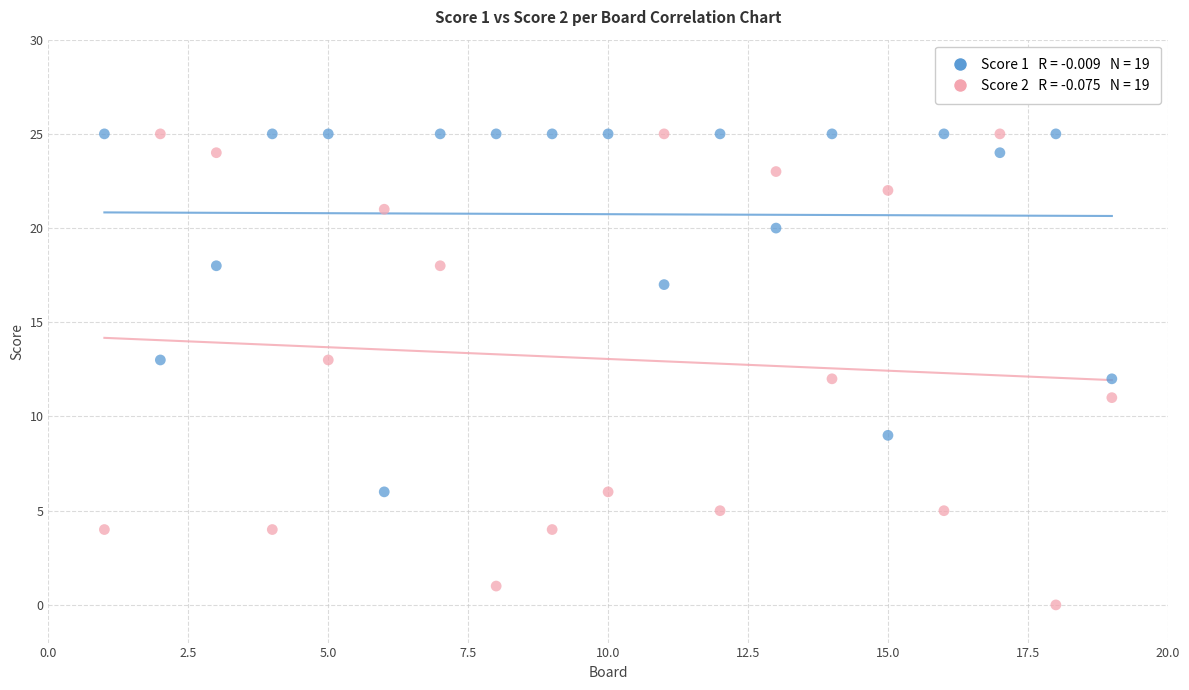

Across all data points, what is the range of Y values (max minus min)?

25